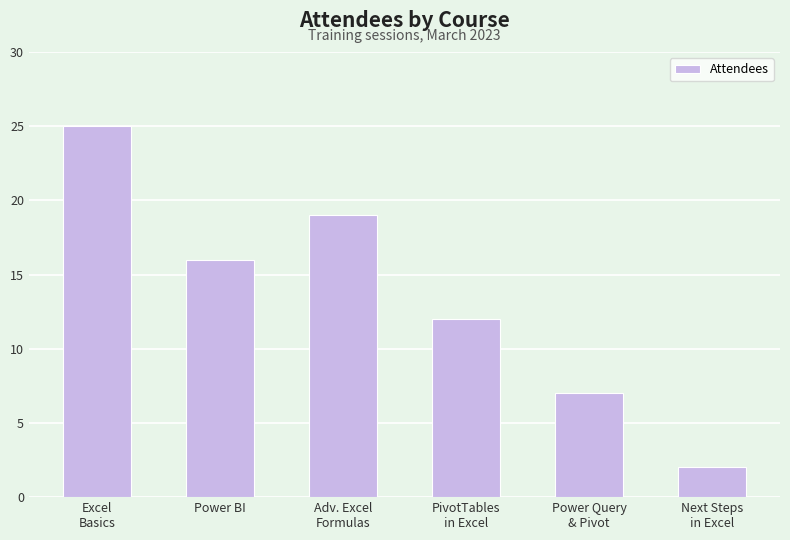

What is the label of the 1st bar from the right?

Next Steps
in Excel